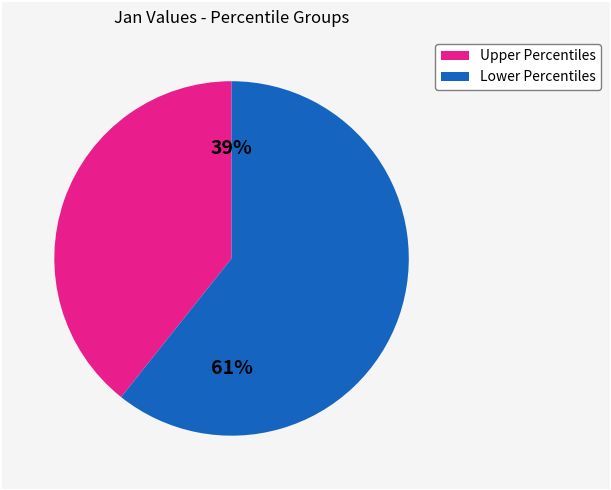

To the nearest percent, what is the average slice percentage?

50%